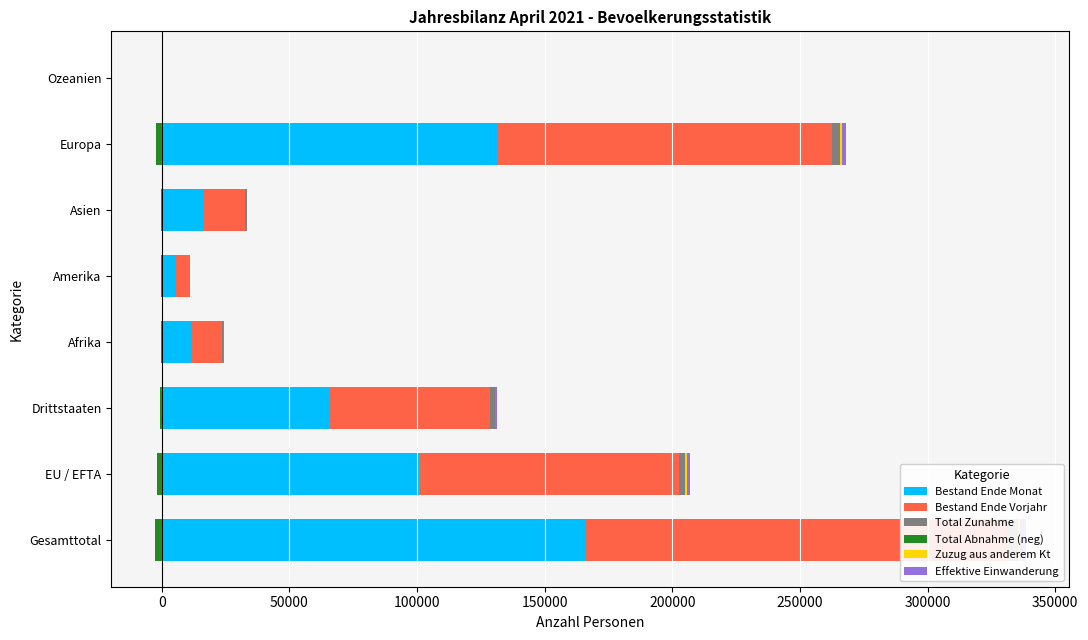

Reading left to right, list all the values displayed in this chart.

Bestand Ende Monat: −50000=166171	0=100585	50000=65586	100000=11992	150000=5498	200000=16484	250000=131642	300000=232
Bestand Ende Vorjahr: −50000=164978	0=101987	50000=62991	100000=11801	150000=5436	200000=16115	250000=131088	300000=221
Total Zunahme: −50000=4148	0=2369	50000=1779	100000=339	150000=174	200000=630	250000=2974	300000=18
Total Abnahme (neg): −50000=-2660	0=-1828	50000=-832	100000=-141	150000=-100	200000=-246	250000=-2160	300000=-10
Zuzug aus anderem Kt: −50000=904	0=668	50000=236	100000=33	150000=31	200000=58	250000=779	300000=3
Effektive Einwanderung: −50000=2149	0=1290	50000=859	100000=126	150000=128	200000=245	250000=1629	300000=18